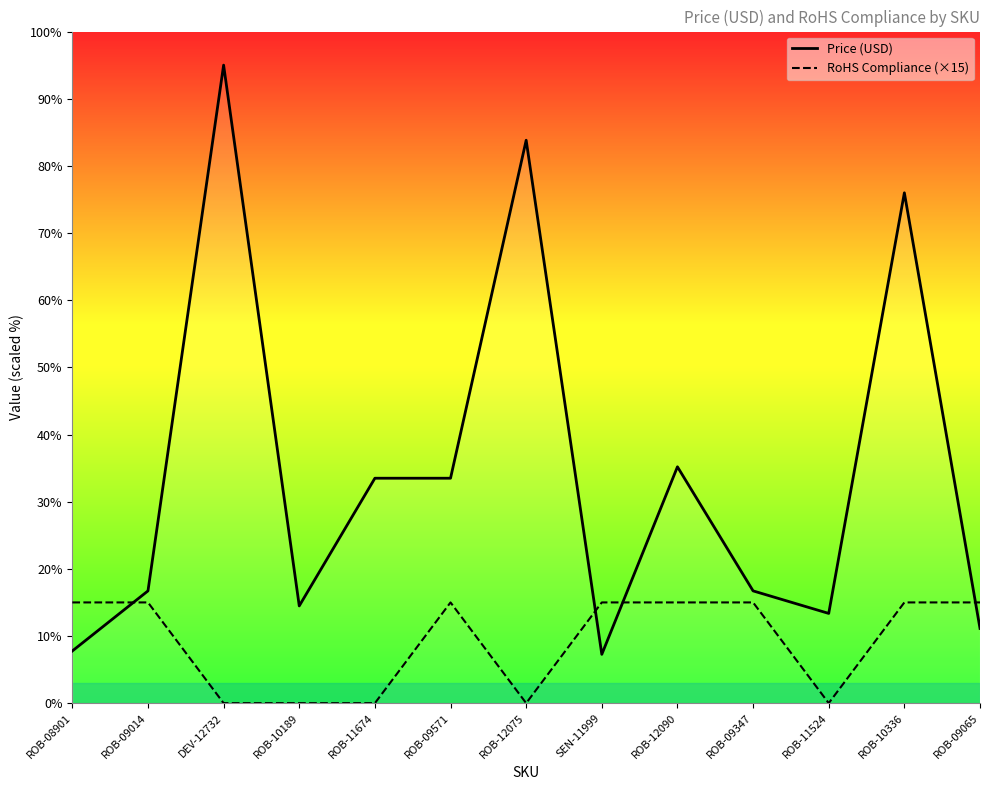

Which series has the largest total across all categories?

Price (USD)